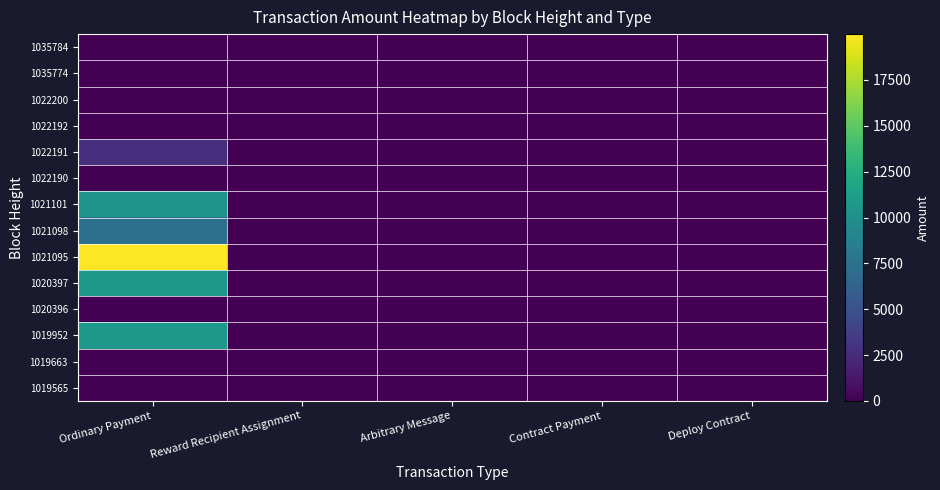

Count the number of data series in this chart.

14